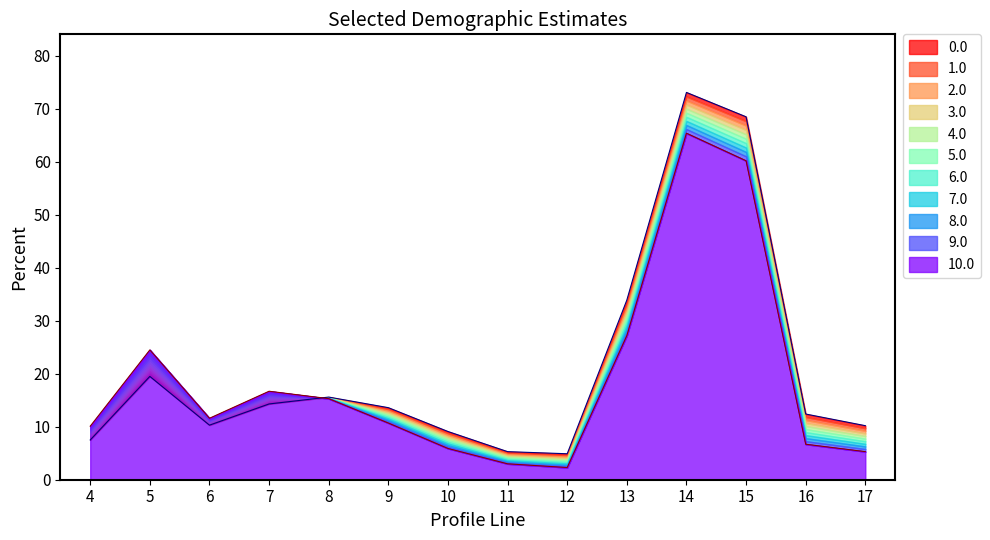

Reading left to right, extract all data points from this chart.

totcest: 7.5	19.5	10.3	14.3	15.6	13.6	9.1	5.3	4.9	33.9	73.1	68.5	12.4	10.2
cest: 10.1	24.5	11.6	16.7	15.3	10.7	5.9	3.0	2.3	27.2	65.4	60.2	6.7	5.3